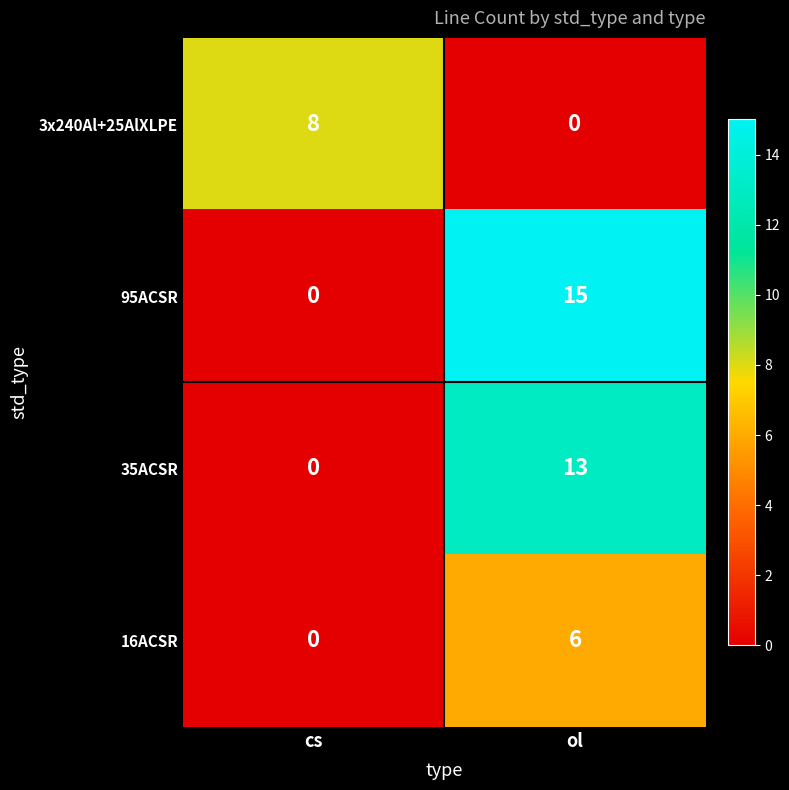

How many distinct data groups are displayed?

4